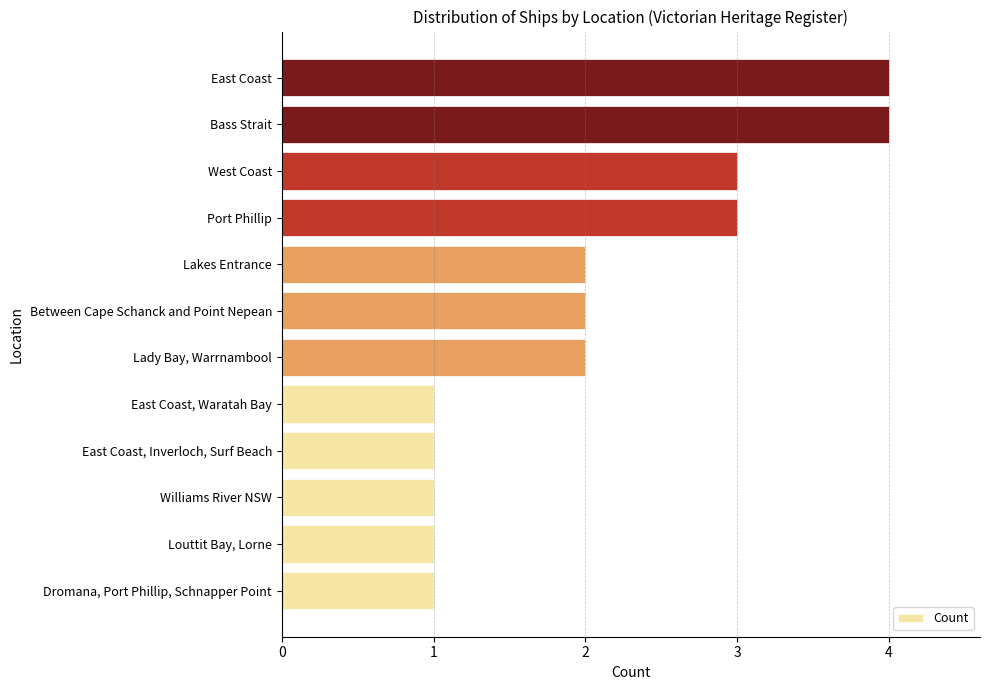

Reading top to bottom, transcribe all the data shown in this chart.

East Coast=4	Bass Strait=4	West Coast=3	Port Phillip=3	Lakes Entrance=2	Between Cape Schanck and Point Nepean=2	Lady Bay, Warrnambool=2	East Coast, Waratah Bay=1	East Coast, Inverloch, Surf Beach=1	Williams River NSW=1	Louttit Bay, Lorne=1	Dromana, Port Phillip, Schnapper Point=1